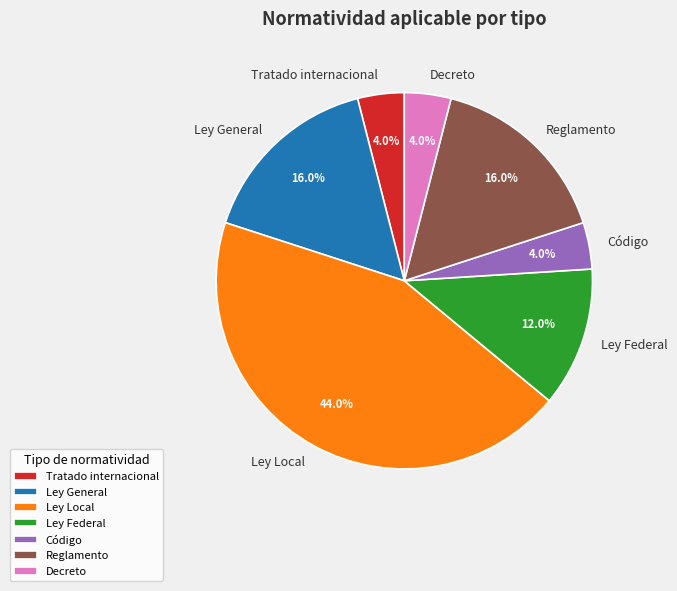

To the nearest percent, what is the difference between the largest and smallest slice percentages?

40%